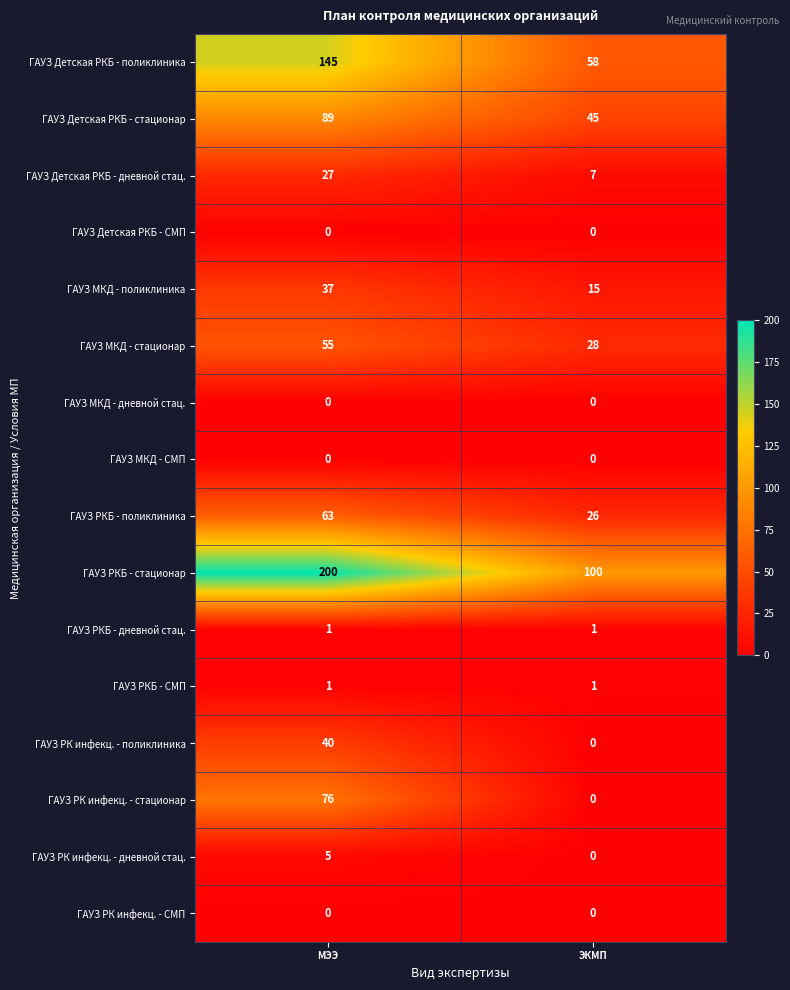

Rank the categories by ГАУЗ МКД - стационар value from lowest to highest.

ЭКМП, МЭЭ